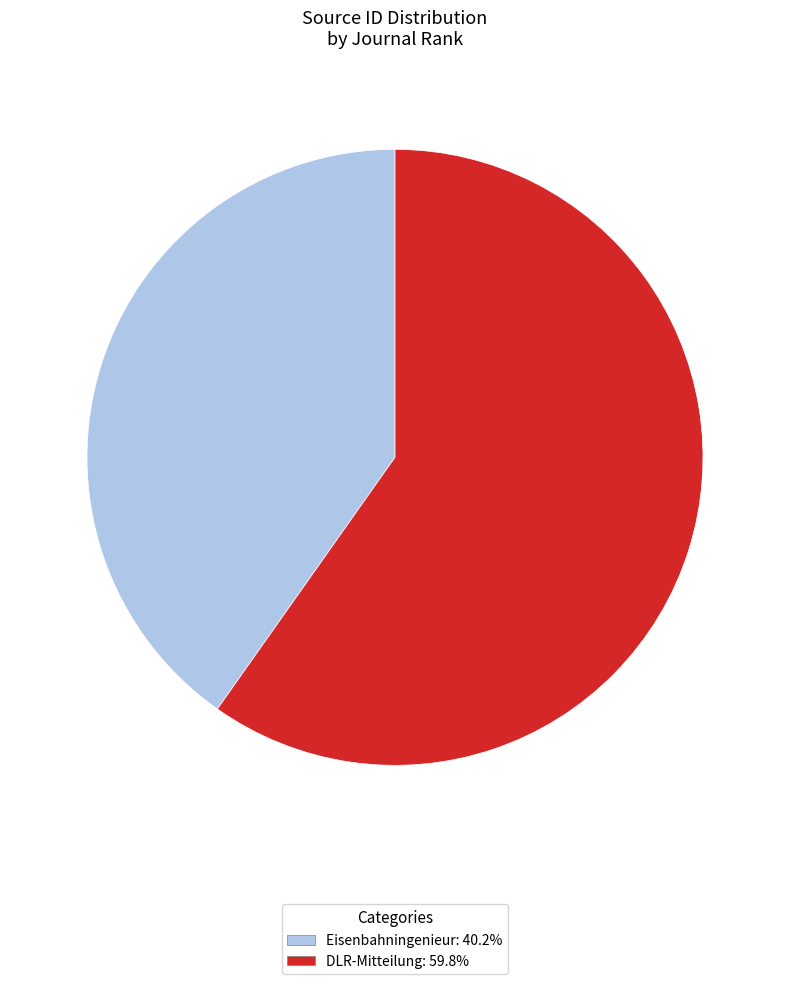

How many slices are in this pie chart?

2